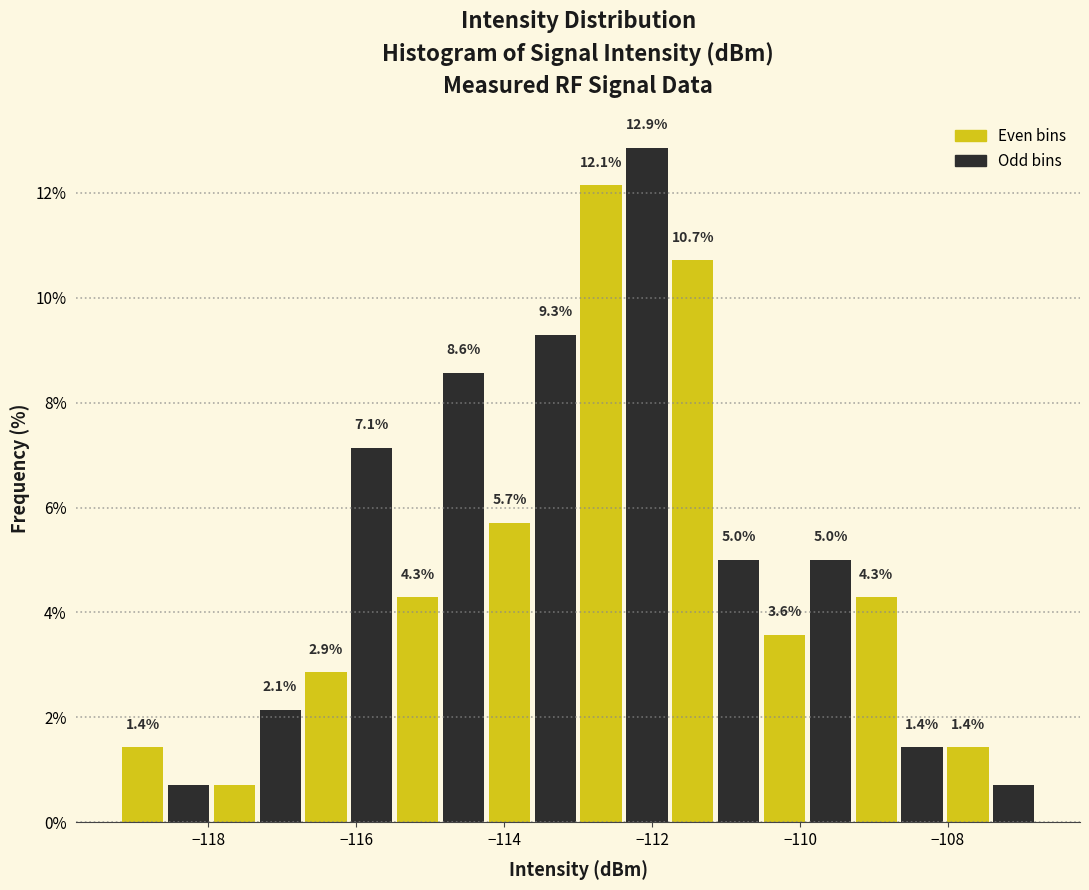

Read against the x-axis, roughly where is the centre of the tallest bar?

-112.0